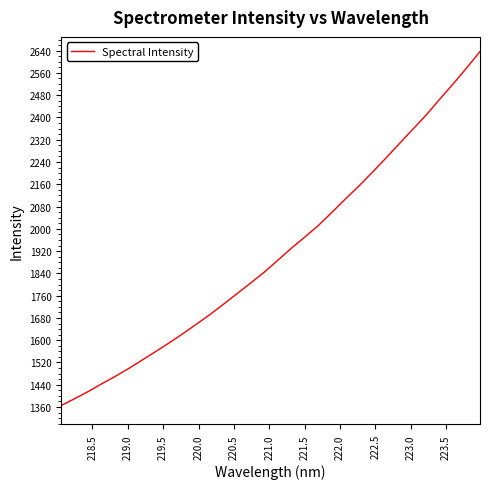

What is the difference between the maximum and minimum values?

1271.1